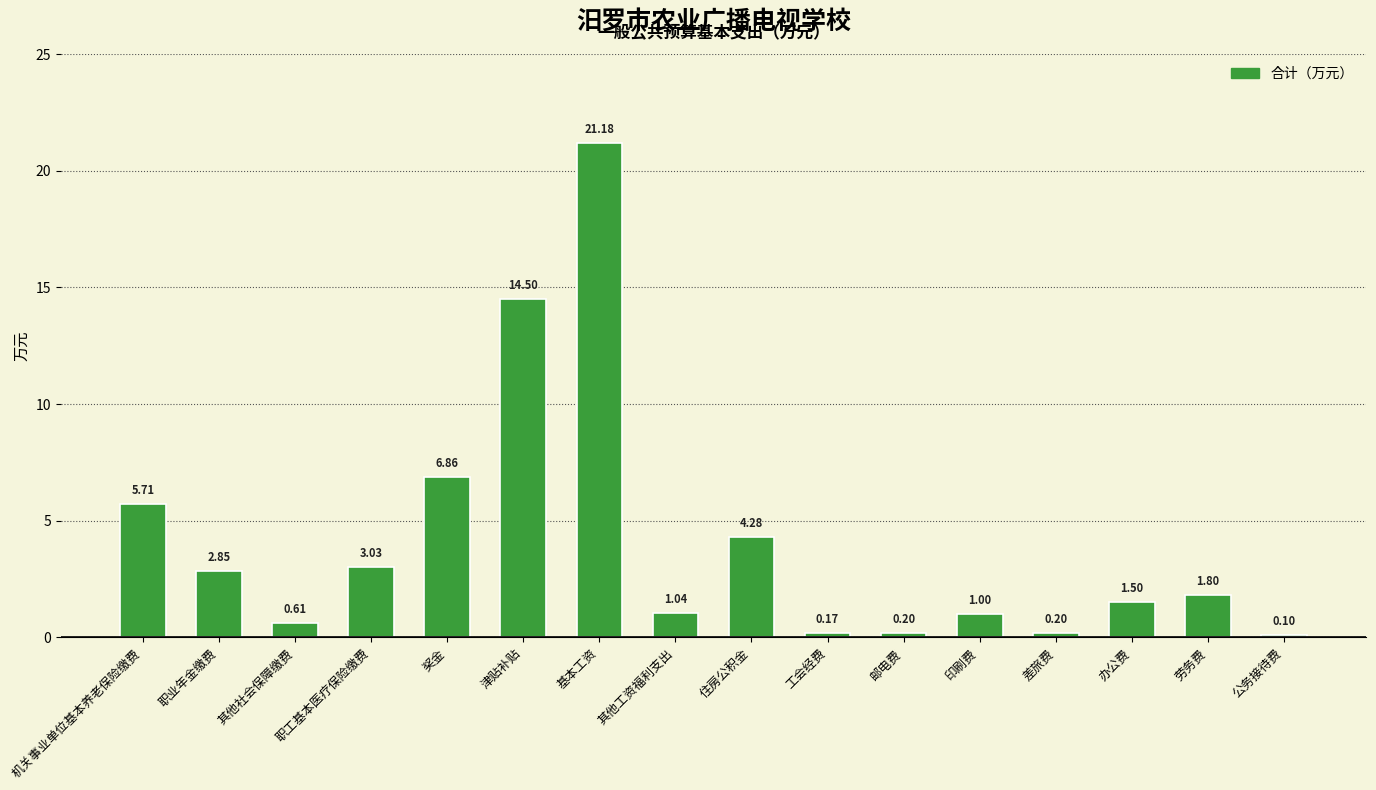

How many data points does each series have?

16